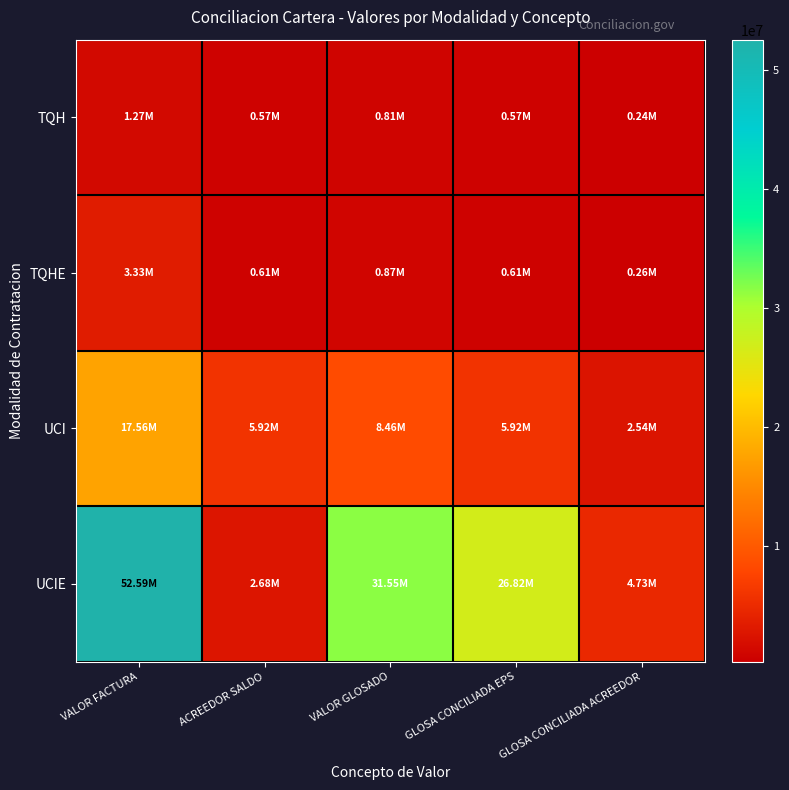

Which has a higher value, GLOSA CONCILIADA ACREEDOR or VALOR GLOSADO?

VALOR GLOSADO